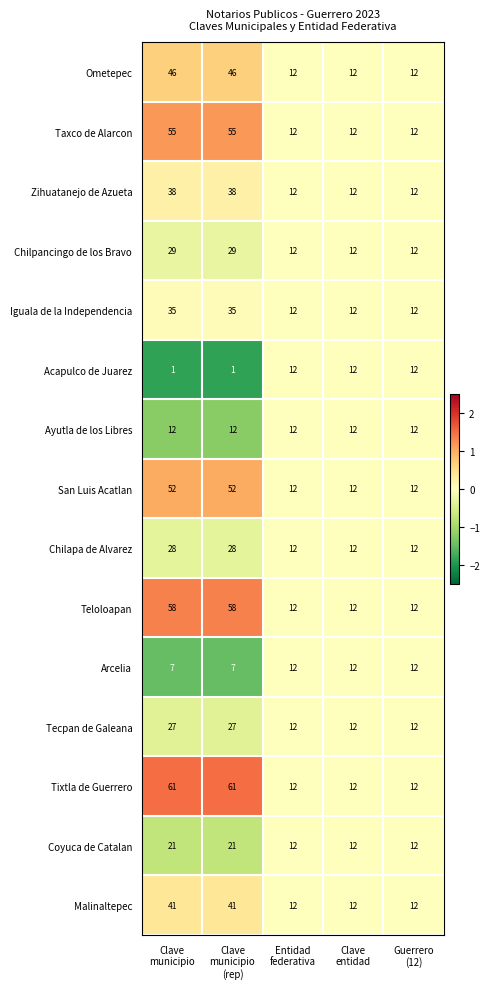

What is the greatest value displayed?

61